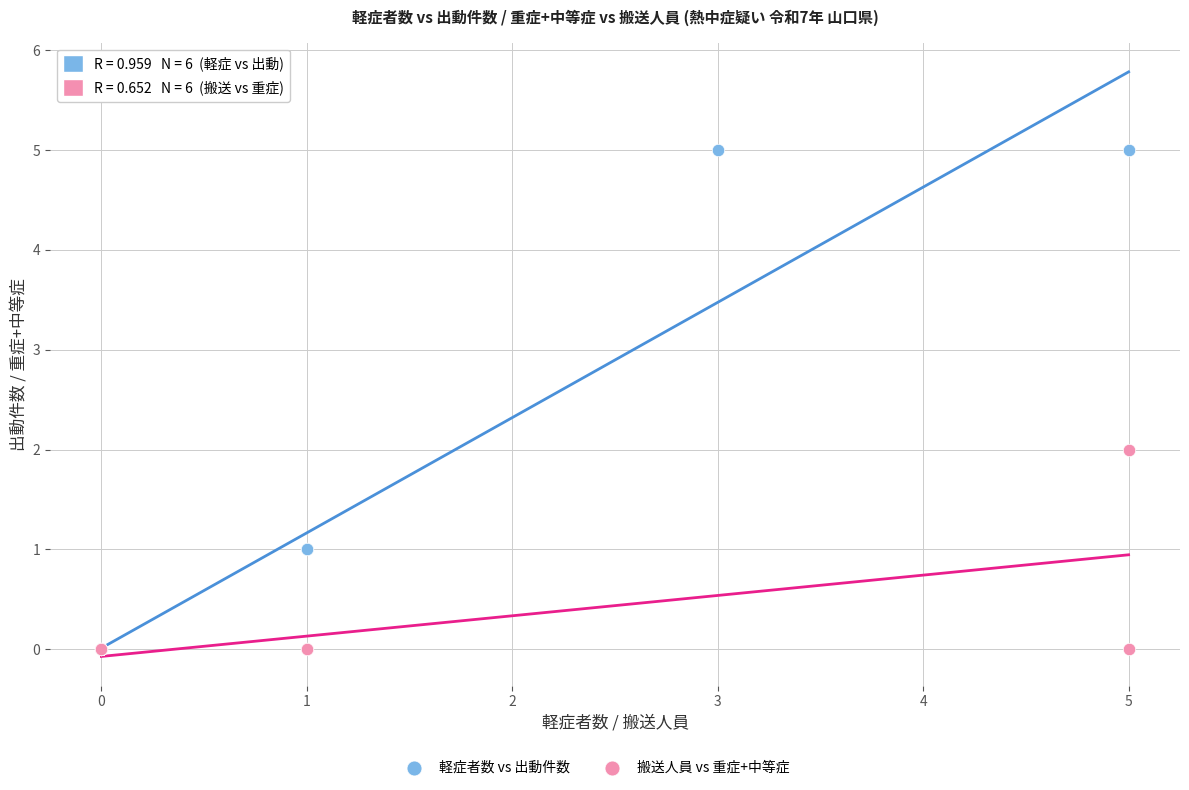

Which series reaches the maximum Y coordinate?

軽症者数 vs 出動件数